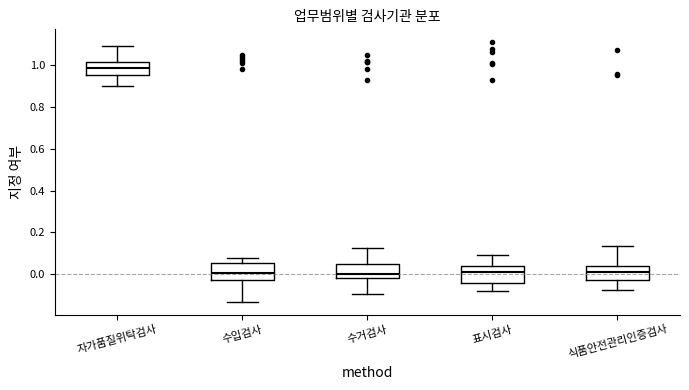

Where does the median line of the box for 표시검사 sit on the y-axis? The values are not printed on the chart, so give them approximately, as read against the axis.

0.02